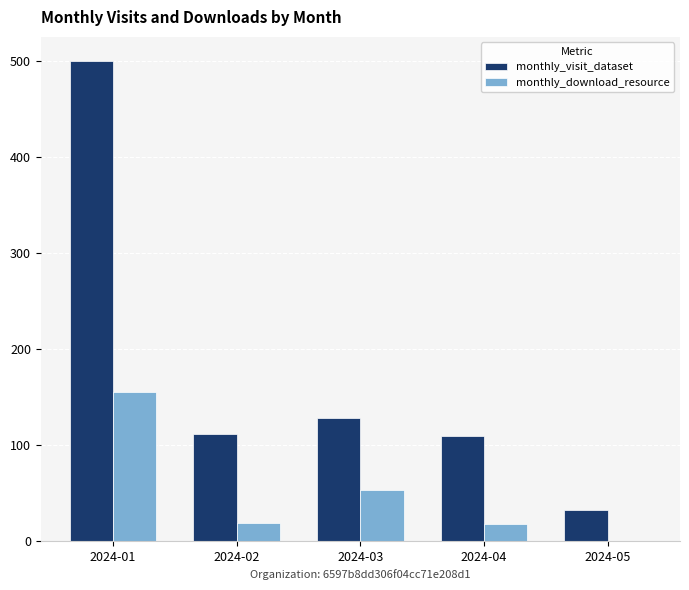

Which category has the highest value in the monthly_download_resource series?

2024-01